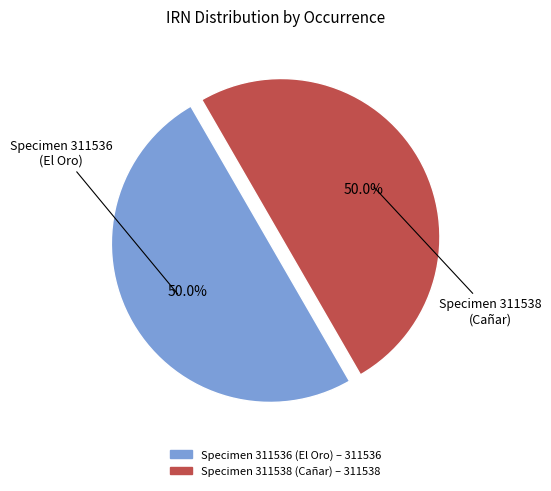

Is the sum of Specimen 311536 and Specimen 311538 greater than half?

Yes